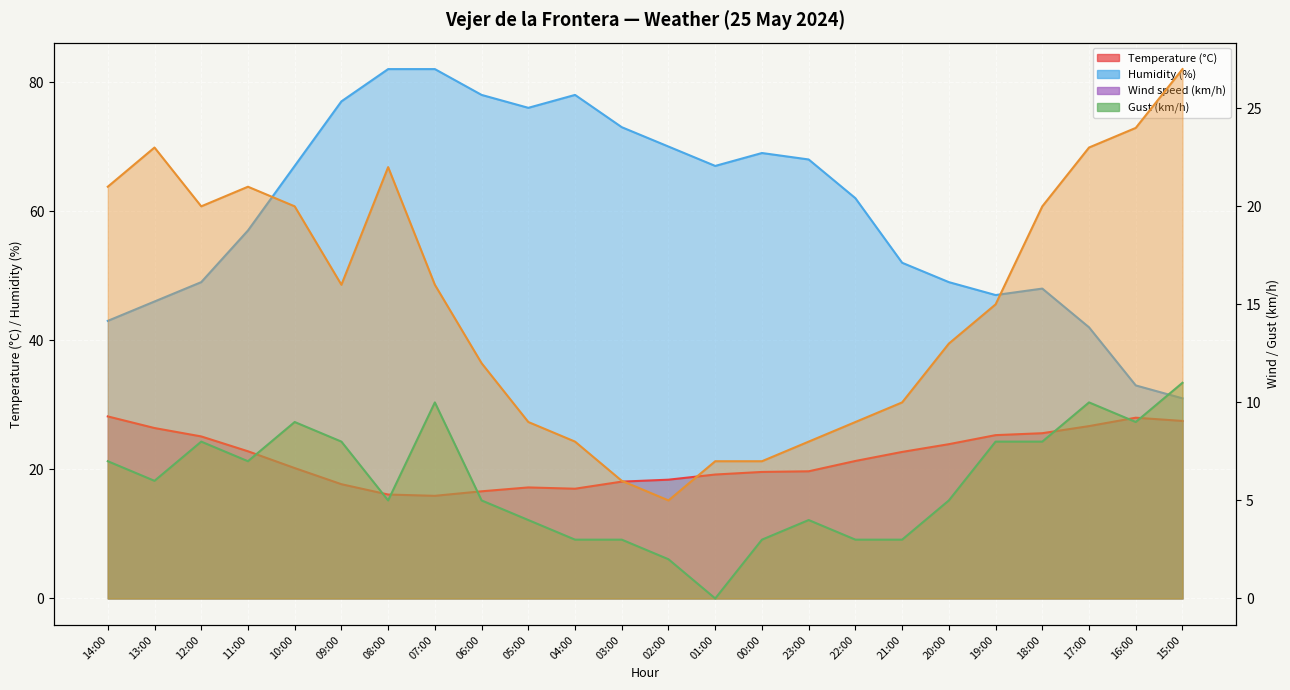

Where does the Gust (km/h) series first go above 16?

14:00